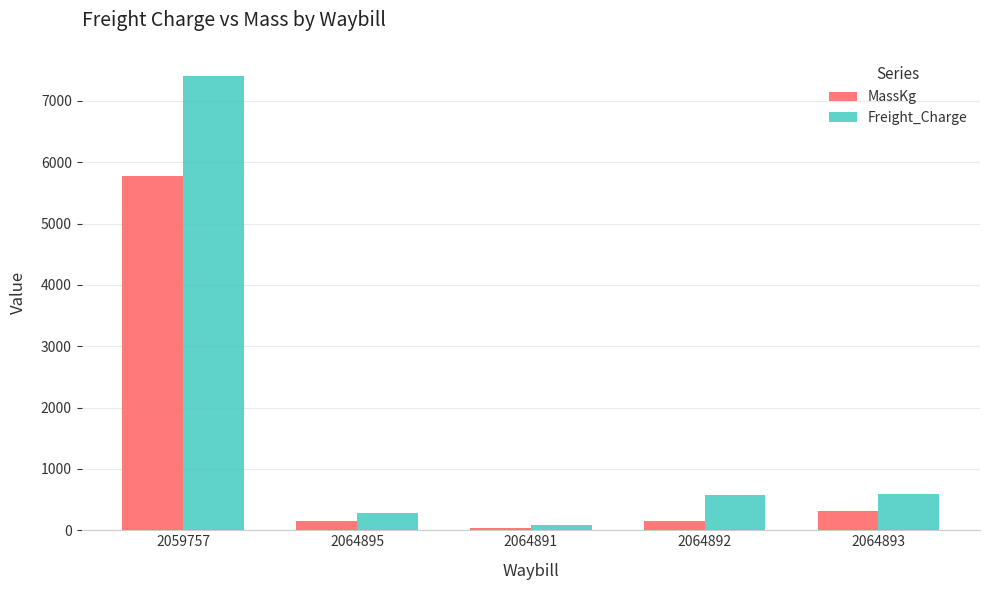

Which category has the lowest value in the Freight_Charge series?

2064891